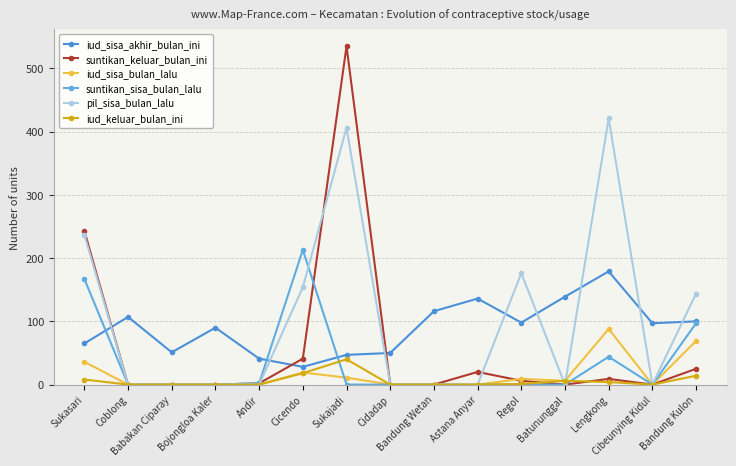

Where is pil_sisa_bulan_lalu nearest to the value 210?

Sukasari